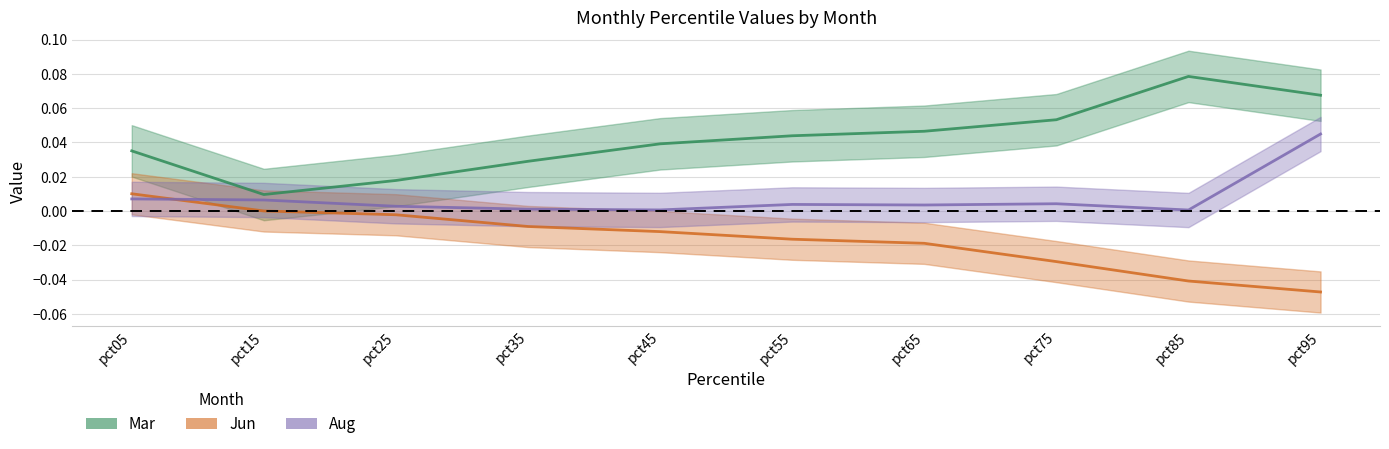

Count the number of categories in the chart.

10